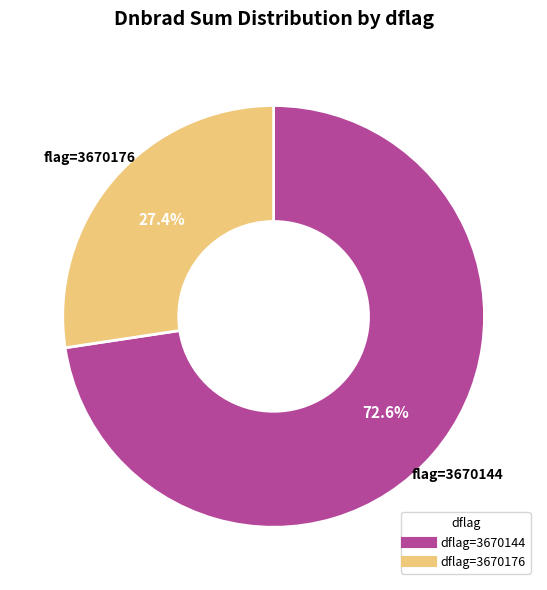

How many segments does this pie chart have?

2